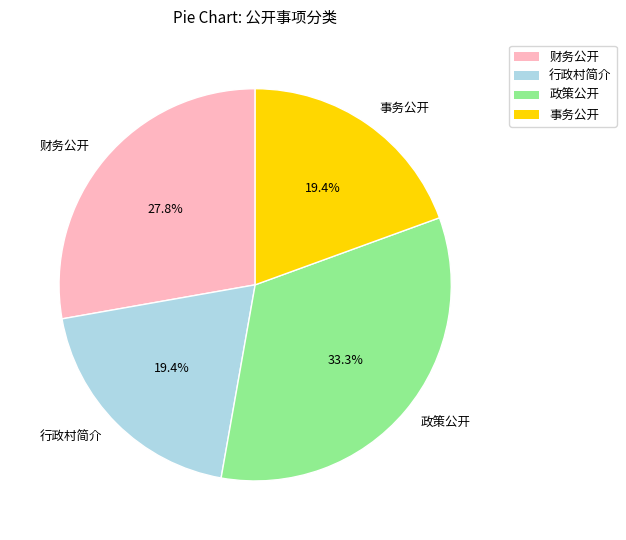

What percentage do 政策公开 and 行政村简介 together represent?

52.8%